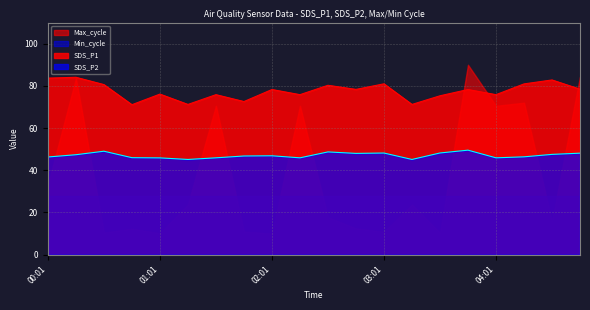

Where is the first local minimum for SDS_P2?

01:16